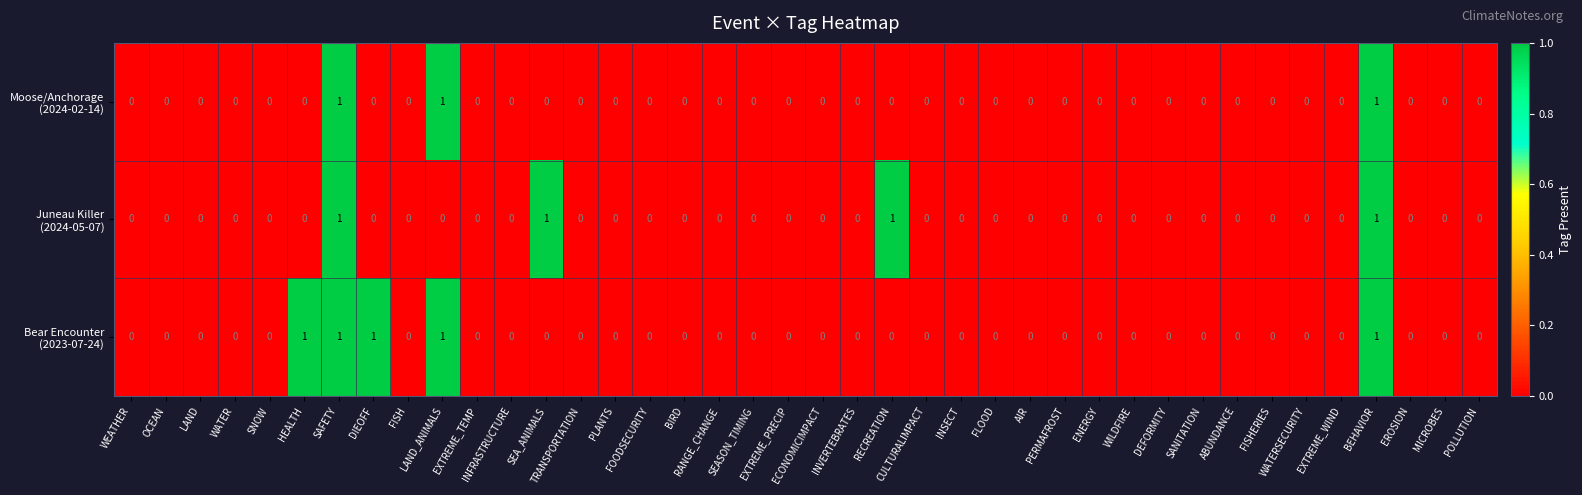

How many categories are shown in the chart?

40